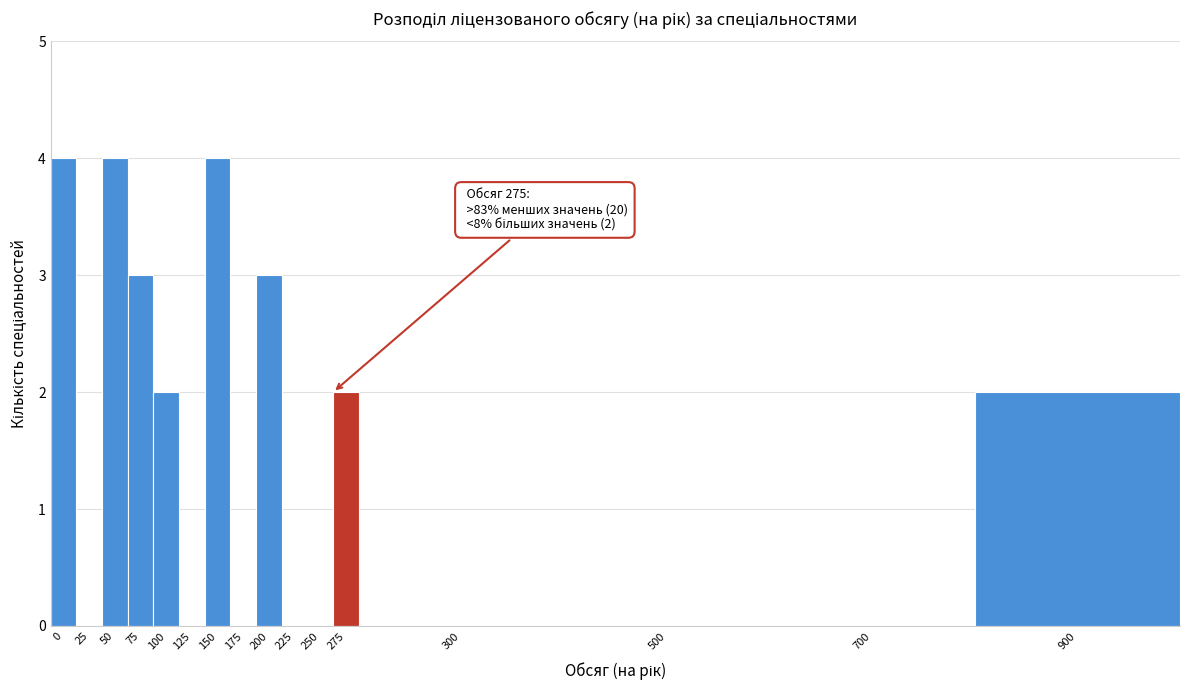

Reading right to left, transcribe all the data shown in this chart.

900=2	700=0	500=0	300=0	275=2	250=0	225=0	200=3	175=0	150=4	125=0	100=2	75=3	50=4	25=0	0=4